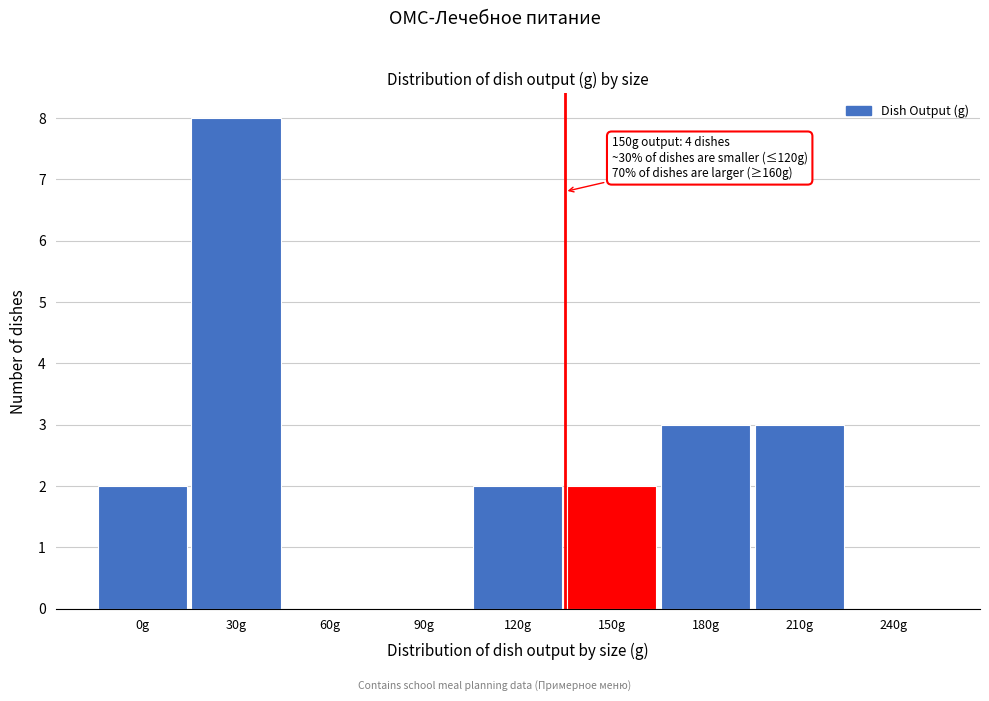

Reading left to right, list all the values displayed in this chart.

0g=2	30g=8	60g=0	90g=0	120g=2	150g=2	180g=3	210g=3	240g=0